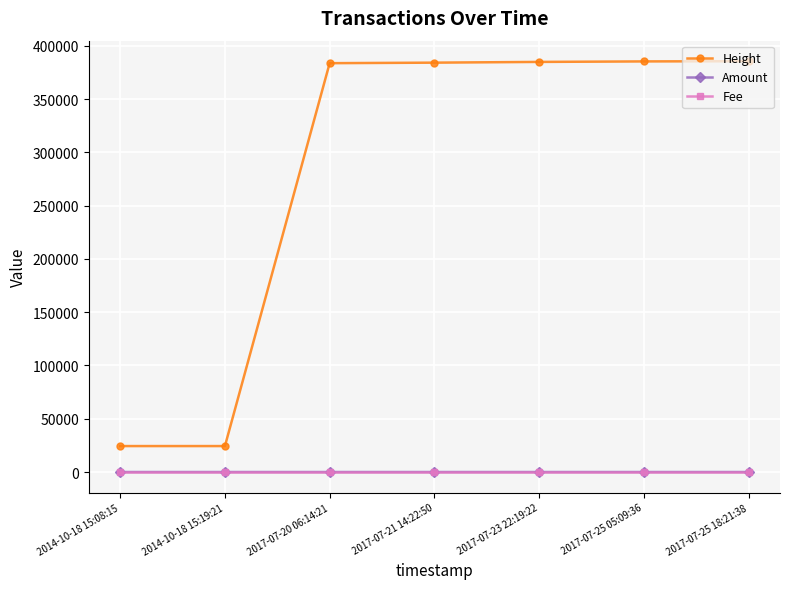

What is the difference between the highest and lowest values at 2014-10-18 15:19:21?

24356